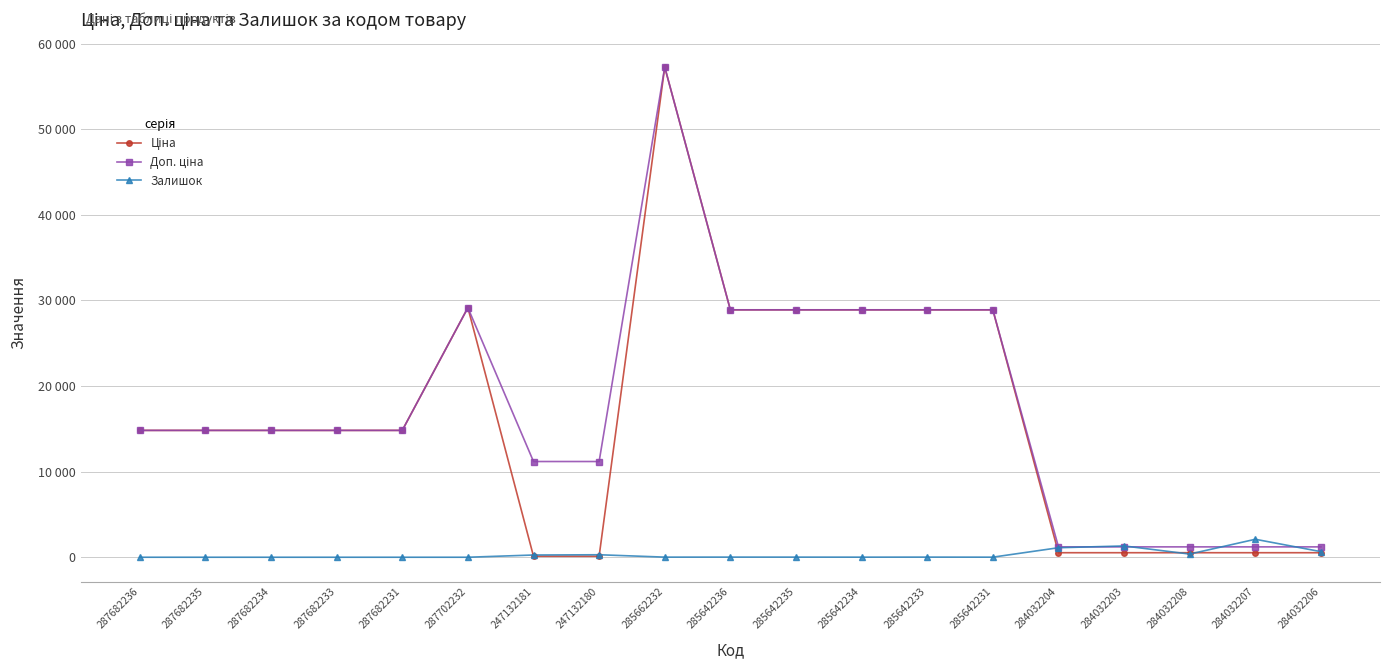

Is it true that Залишок equals 1319.0 at 284032203?

True